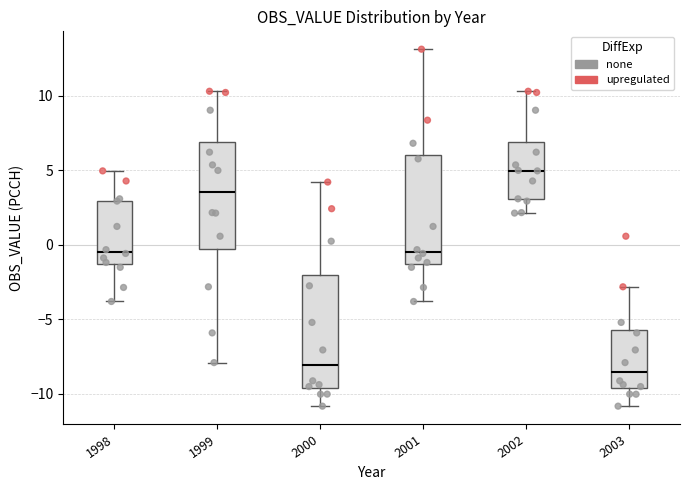

Where does the lower whisker of the box at x = 1998 end on the y-axis? The values are not printed on the chart, so give them approximately, as read against the axis.

-4.0